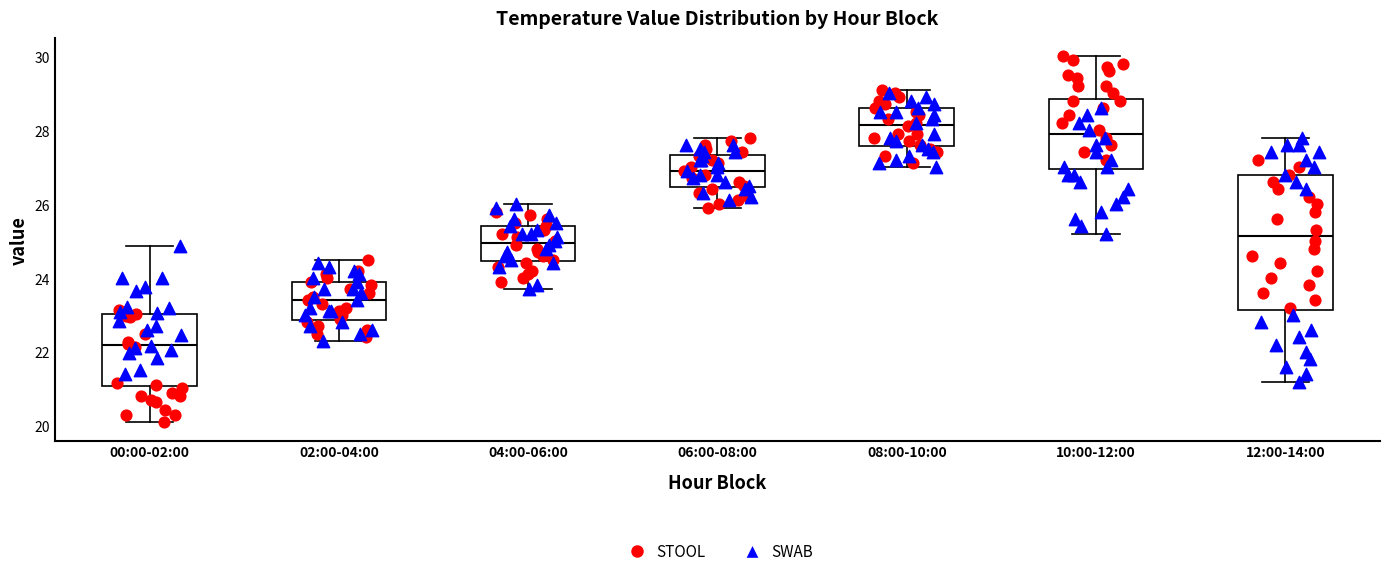

Where does the lower whisker of the box for 00:00-02:00 end on the y-axis? The values are not printed on the chart, so give them approximately, as read against the axis.

20.2